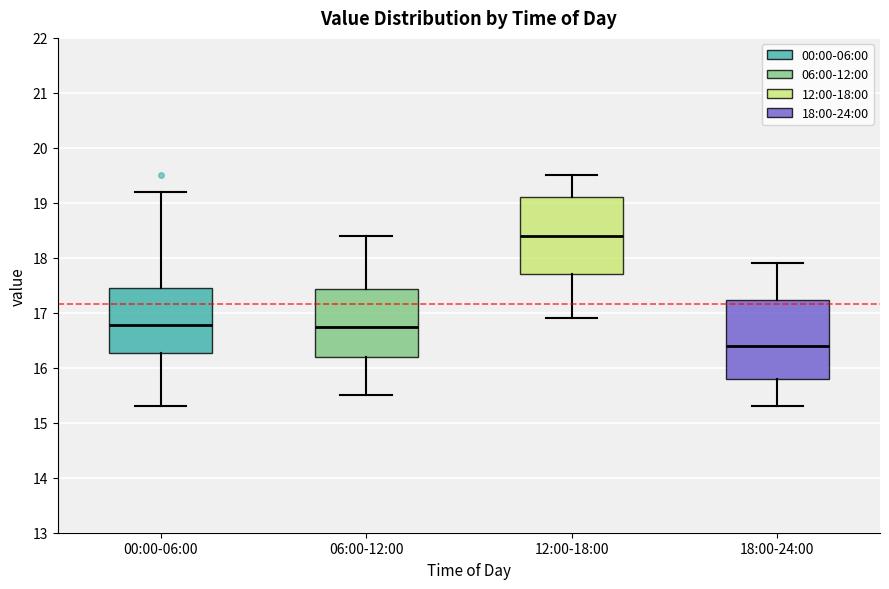

Reading left to right, read every box against the y-axis: the position of its median line, the range the box covers, and the ends of its whiskers. The values are not printed on the chart, so give them approximately, as read against the axis.

00:00-06:00: median 16.8, box 16.3 to 17.4, whiskers 15.3 to 19.2
06:00-12:00: median 16.8, box 16.2 to 17.4, whiskers 15.5 to 18.4
12:00-18:00: median 18.4, box 17.7 to 19.1, whiskers 16.9 to 19.5
18:00-24:00: median 16.4, box 15.8 to 17.2, whiskers 15.3 to 17.9